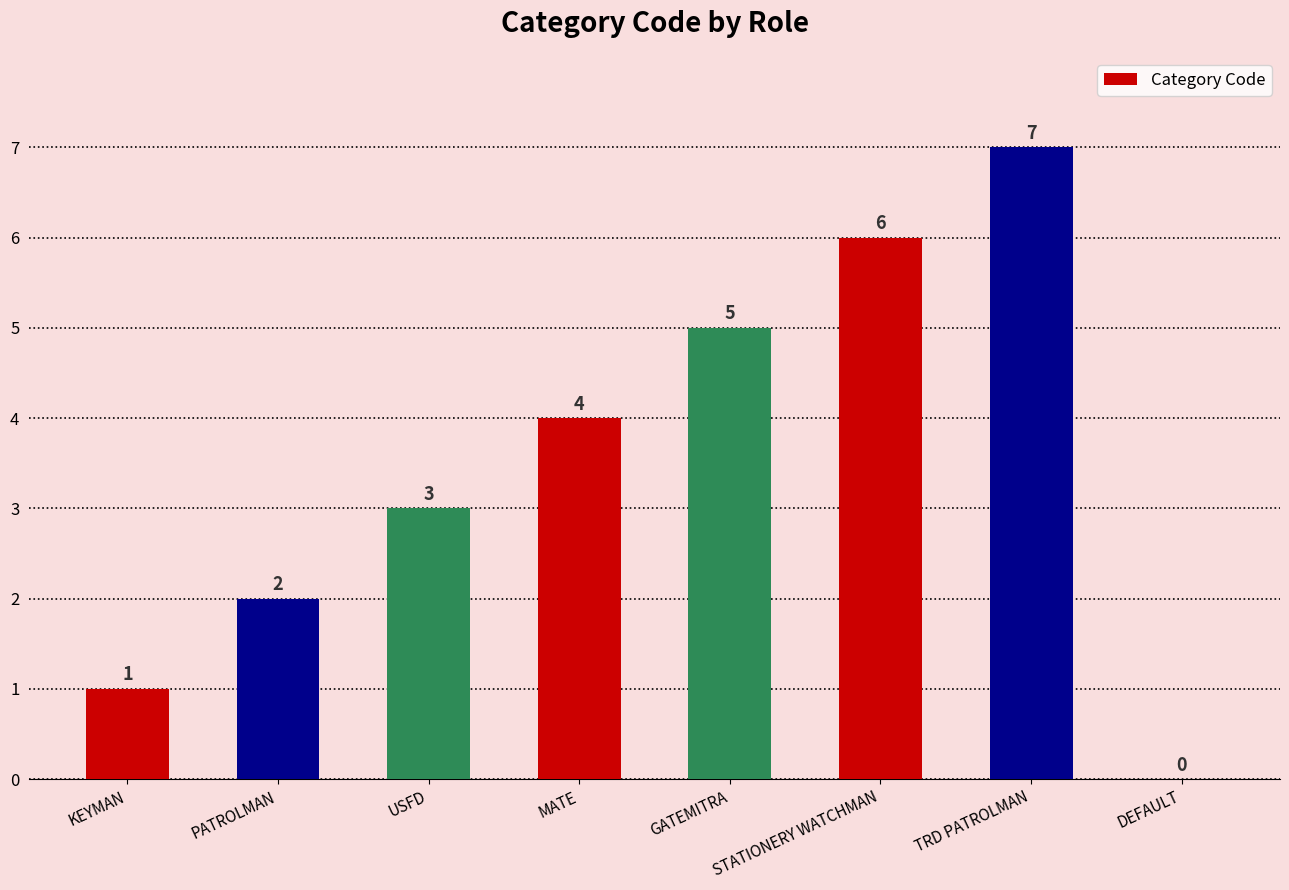

Does the chart contain stacked bars?

No